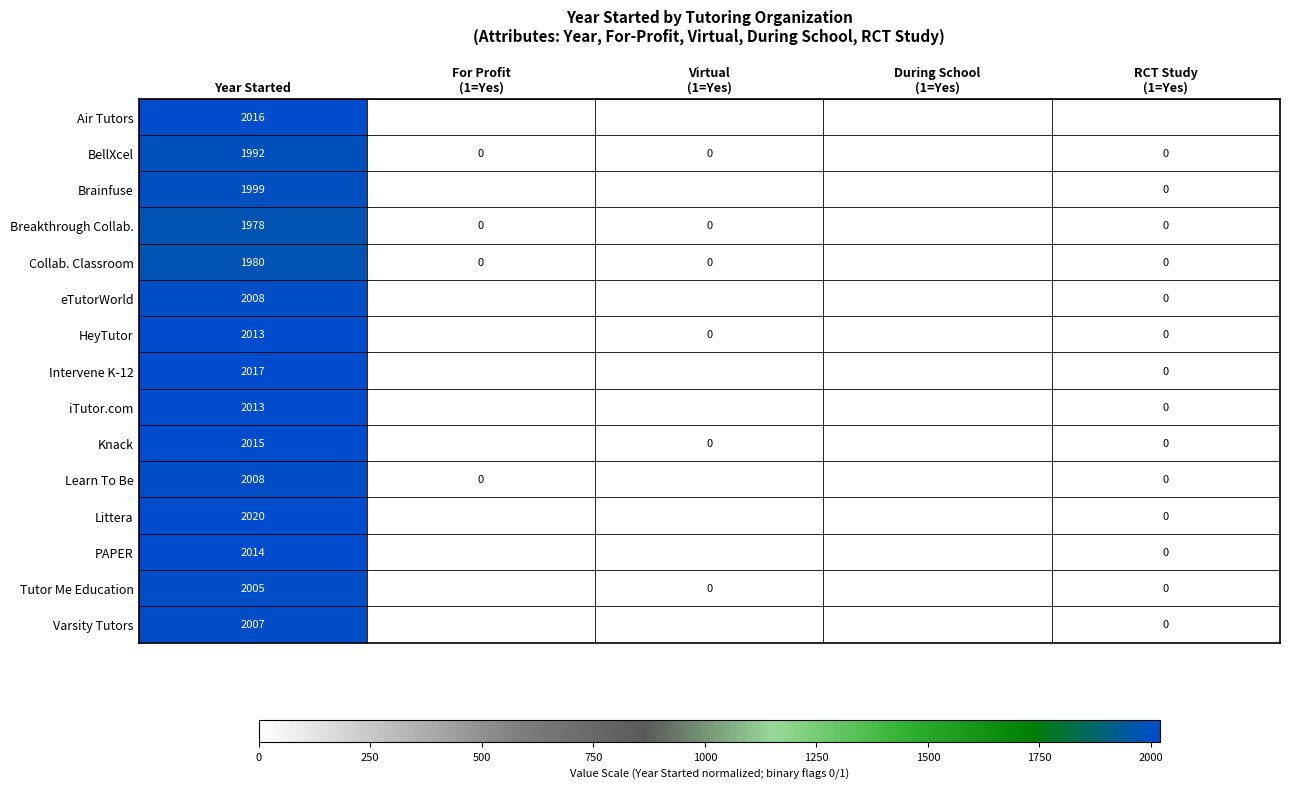

Which series has the widest spread of values?

Littera